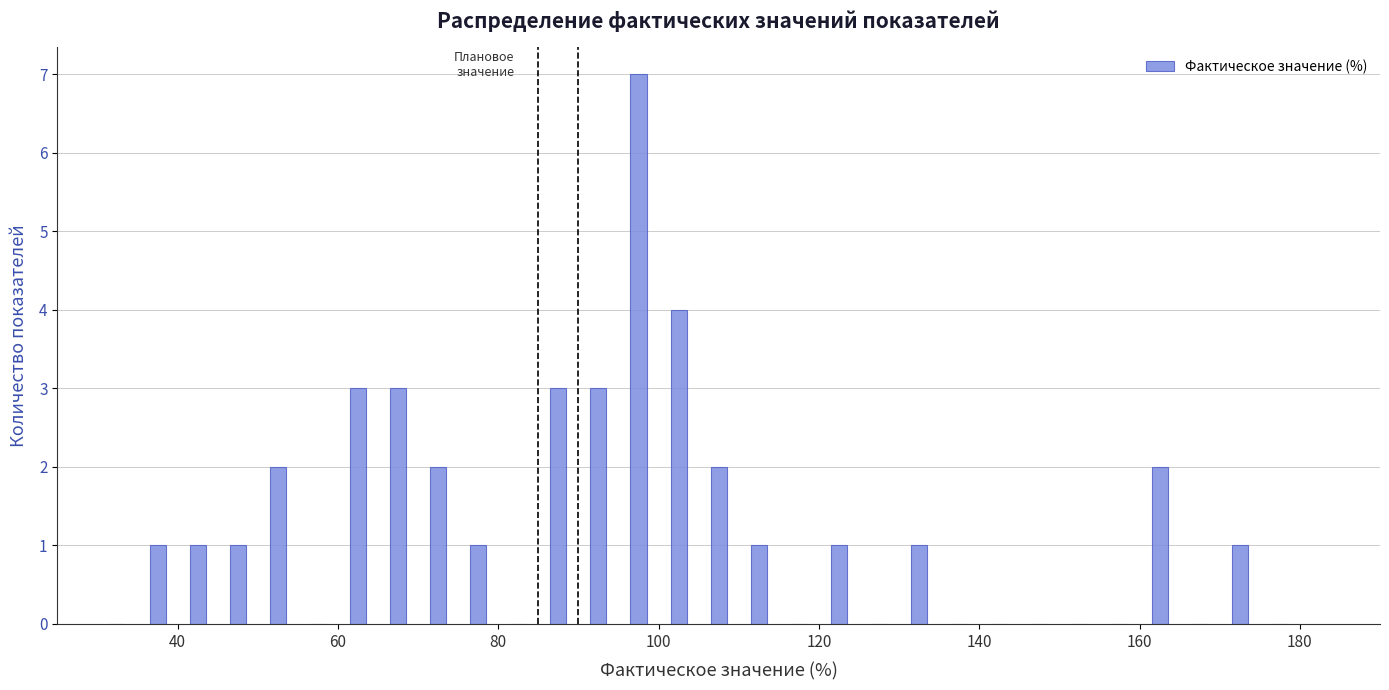

Around what value on the x-axis is the tallest bar? Give the approximate position of its centre, as read against the axis.

98